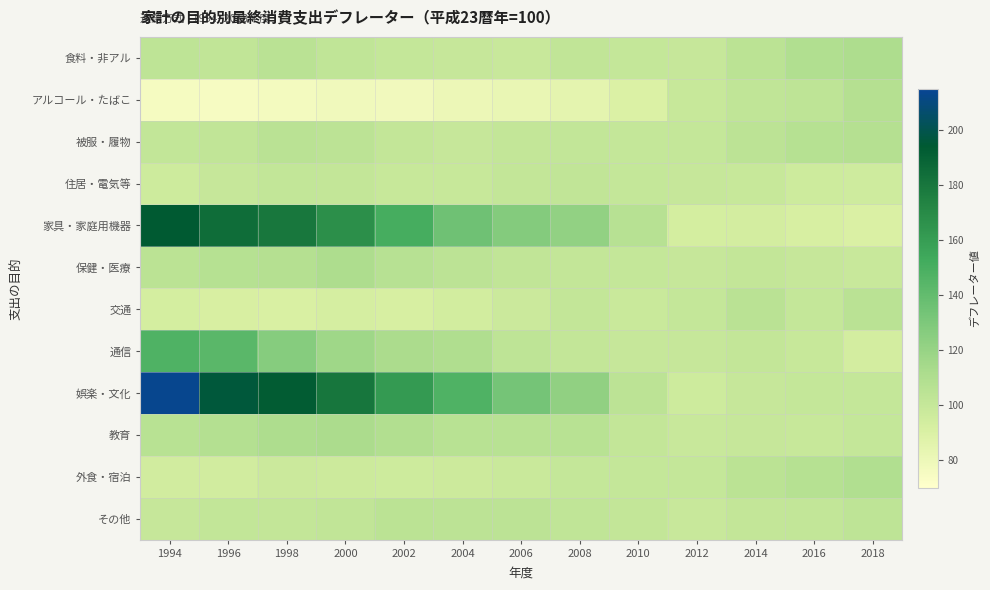

Reading left to right, extract all data points from this chart.

食料・非アル: 1994=103.4	1996=102.2	1998=105.5	2000=102.4	2002=100.2	2004=99.6	2006=98.5	2008=102.2	2010=100.4	2012=99.7	2014=104.7	2016=109.1	2018=110.9
アルコール・たばこ: 1994=75.1	1996=74.9	1998=76.6	2000=78.3	2002=77.5	2004=80.2	2006=82.4	2008=84.5	2010=89.5	2012=99.3	2014=102.6	2016=103.4	2018=107.6
被服・履物: 1994=101.4	1996=102.2	1998=105.6	2000=104.3	2002=100.9	2004=99.7	2006=100.8	2008=101.7	2010=100.2	2012=100.2	2014=104.0	2016=107.2	2018=107.5
住居・電気等: 1994=96.3	1996=99.6	1998=101.5	2000=100.7	2002=99.1	2004=98.9	2006=100.6	2008=102.2	2010=100.2	2012=99.7	2014=99.4	2016=96.1	2018=95.5
家具・家庭用機器: 1994=193.9	1996=184.5	1998=179.6	2000=167.3	2002=150.5	2004=135.6	2006=127.5	2008=122.1	2010=106.3	2012=92.9	2014=93.3	2016=91.8	2018=89.9
保健・医療: 1994=105.0	1996=107.0	1998=107.7	2000=111.2	2002=106.6	2004=104.0	2006=101.8	2008=100.9	2010=100.3	2012=99.6	2014=100.6	2016=99.7	2018=98.5
交通: 1994=93.2	1996=91.4	1998=90.8	2000=92.6	2002=91.7	2004=93.8	2006=97.5	2008=100.8	2010=98.0	2012=100.5	2014=105.3	2016=100.5	2018=105.3
通信: 1994=147.2	1996=143.5	1998=126.6	2000=116.9	2002=111.6	2004=110.0	2006=102.9	2008=101.1	2010=100.0	2012=99.9	2014=100.8	2016=99.2	2018=93.7
娯楽・文化: 1994=213.4	1996=196.2	1998=192.7	2000=180.4	2002=161.6	2004=147.2	2006=133.1	2008=122.3	2010=104.1	2012=96.5	2014=99.5	2016=100.3	2018=100.3
教育: 1994=106.2	1996=108.5	1998=111.0	2000=111.8	2002=108.8	2004=106.2	2006=106.0	2008=105.7	2010=100.6	2012=98.5	2014=99.6	2016=99.4	2018=100.1
外食・宿泊: 1994=94.5	1996=94.6	1998=97.6	2000=96.8	2002=96.1	2004=97.1	2006=98.0	2008=100.5	2010=100.2	2012=100.1	2014=104.6	2016=107.2	2018=109.1
その他: 1994=99.5	1996=101.4	1998=101.1	2000=102.1	2002=104.6	2004=104.0	2006=104.1	2008=102.6	2010=100.6	2012=98.6	2014=100.8	2016=101.2	2018=102.9